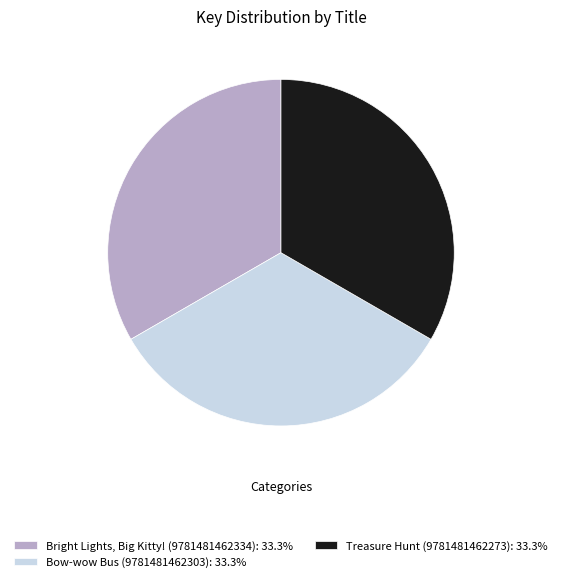

Is there any slice that represents more than half of the pie?

No